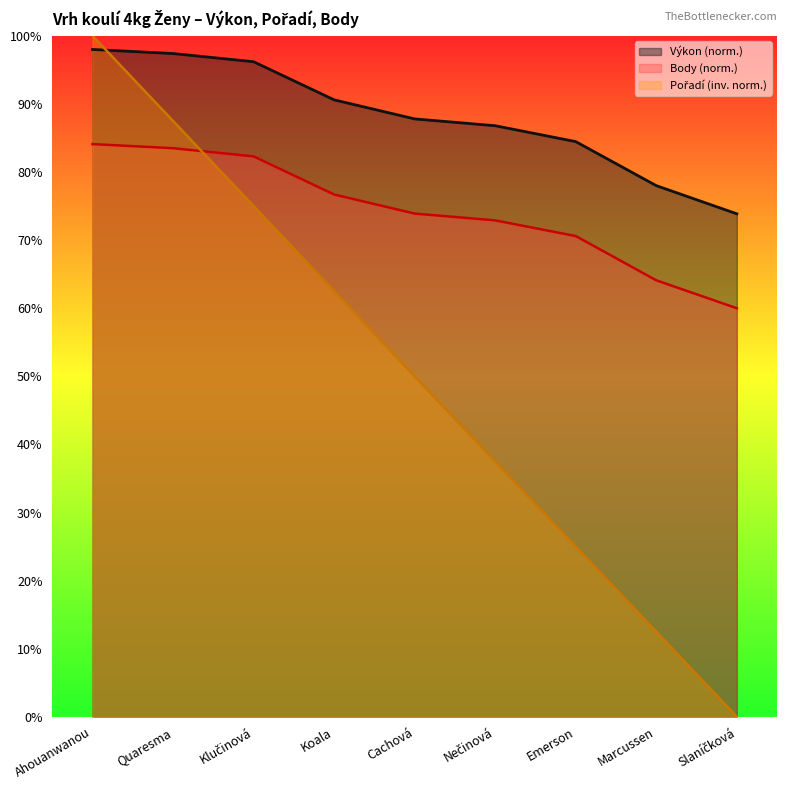

Rank the series by their maximum value, from lowest to highest.

Body, Výkon, Pořadí